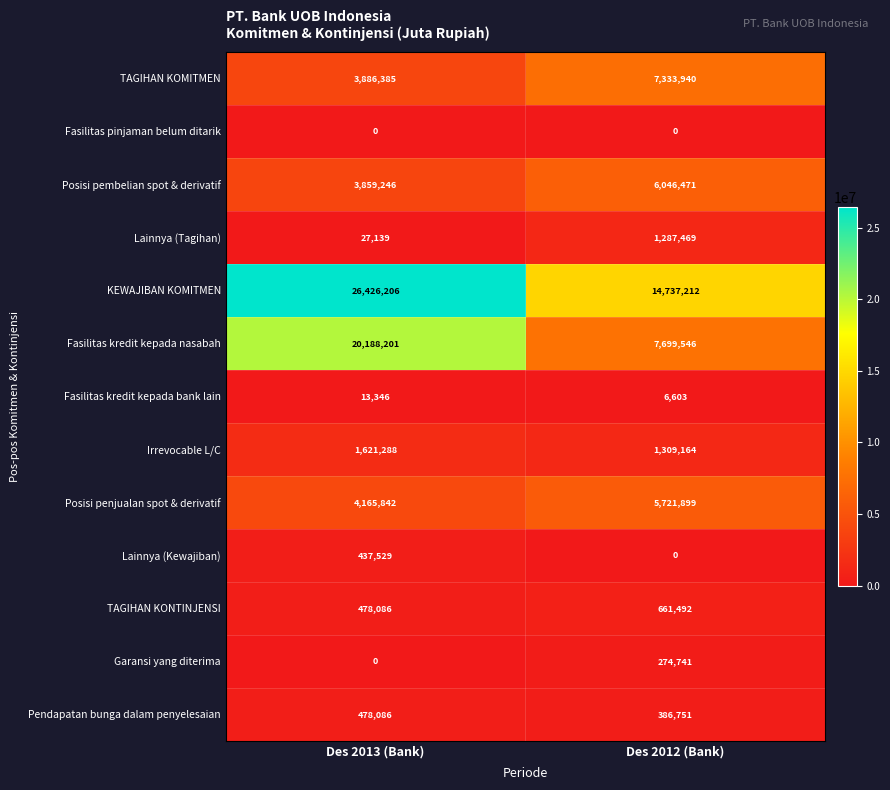

The Lainnya (Tagihan) series shows 1943870 at Des 2012 (Bank). True or false?

False